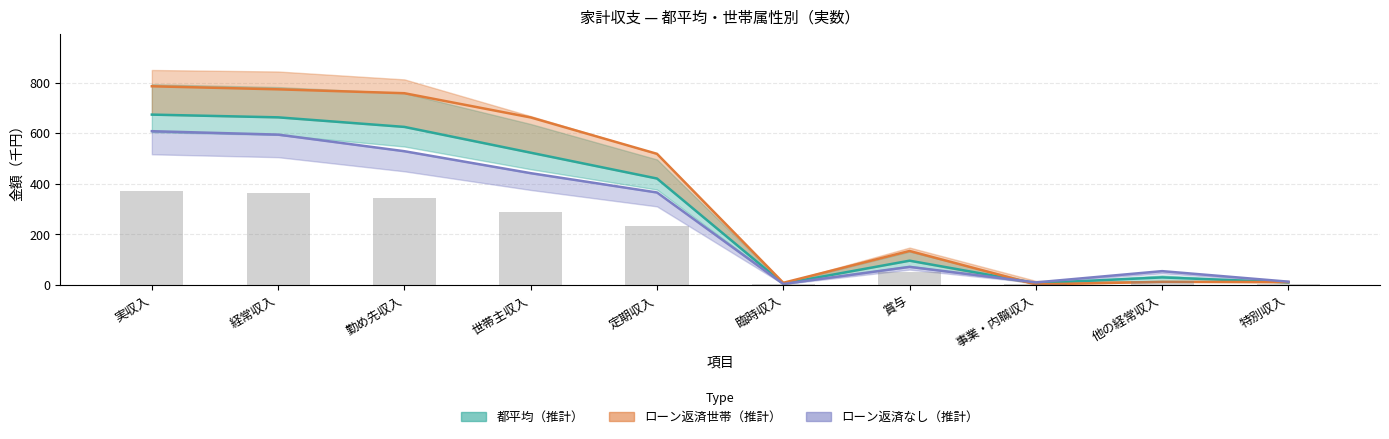

Is it true that 平均（棒） equals 3.1 at 臨時収入?

True